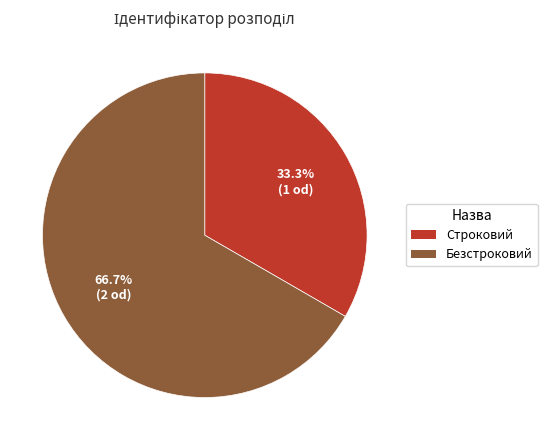

Rank the categories by value from lowest to highest.

Строковий, Безстроковий